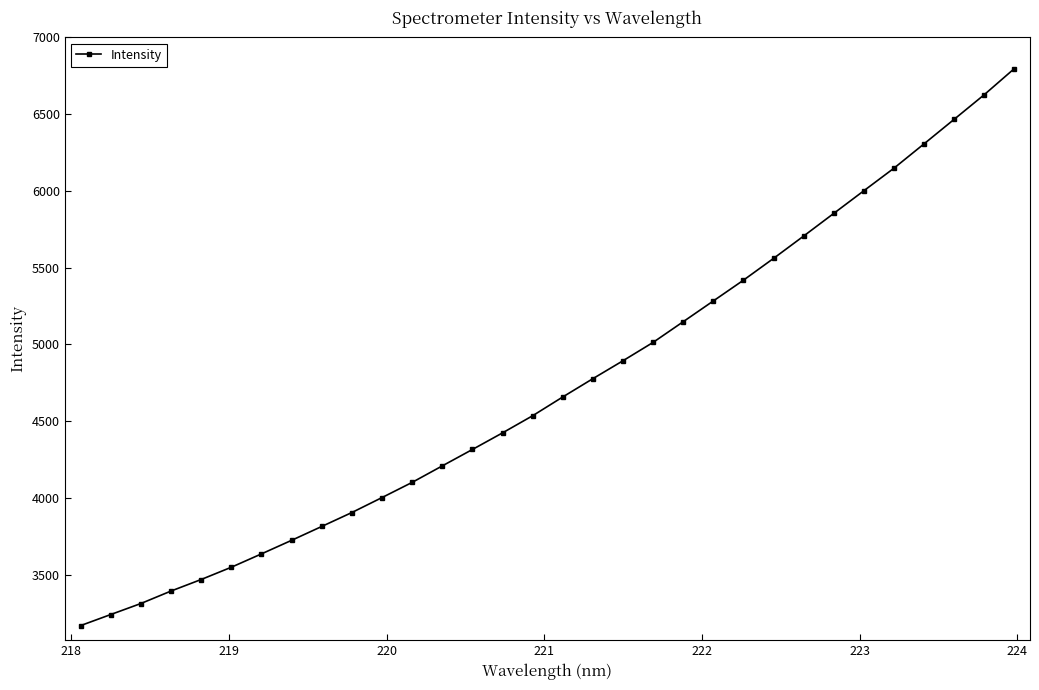

What is the smallest value displayed?

3168.3